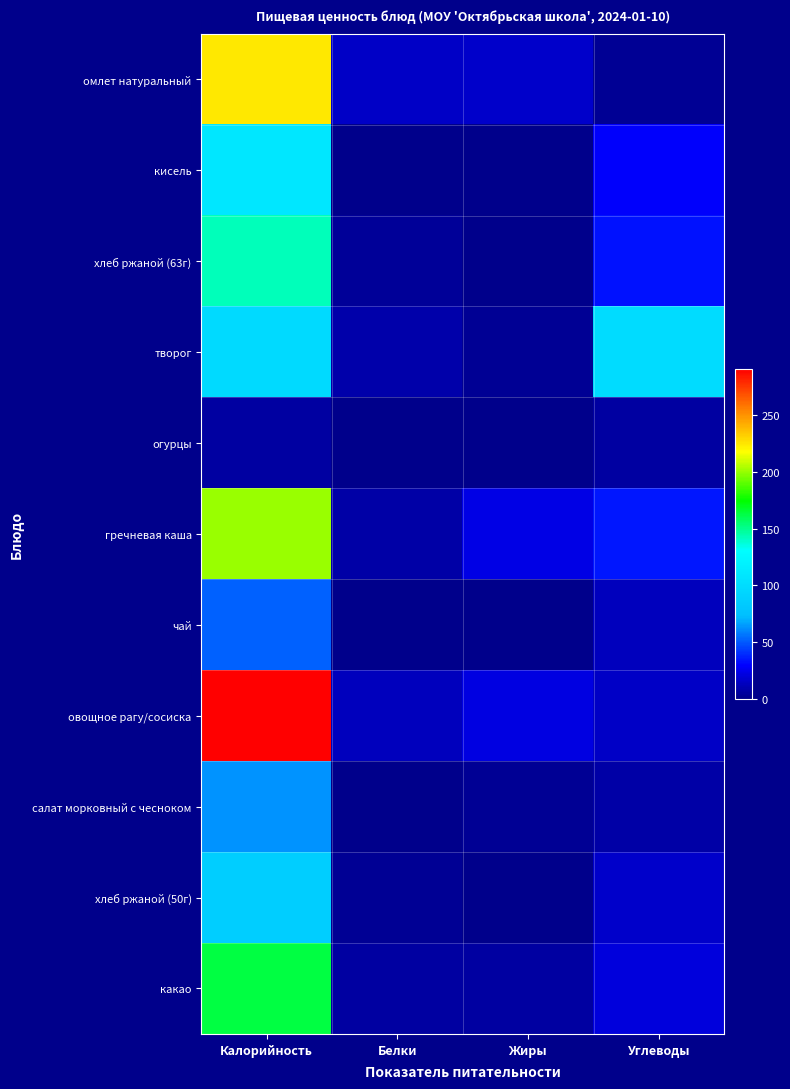

What is the total value across all series at Углеводы?

280